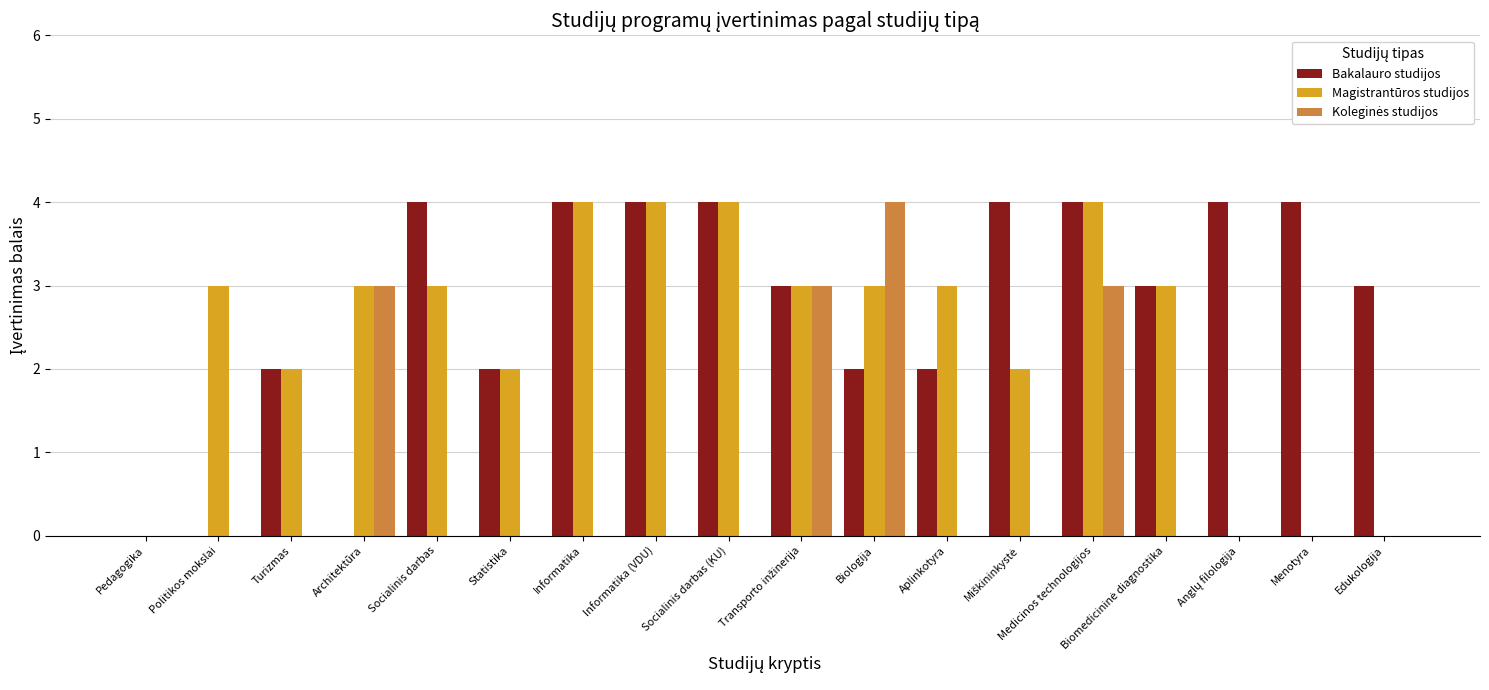

Is it true that Bakalauro studijos equals 1 at Medicinos technologijos?

False